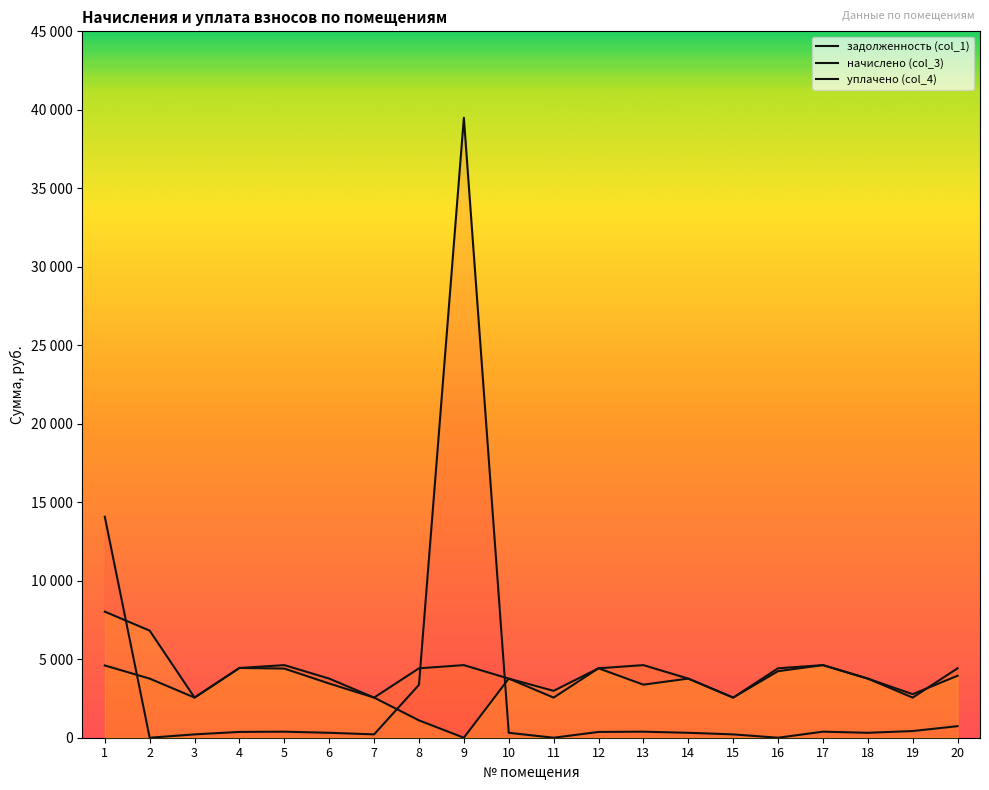

Rank the series by their average value, from lowest to highest.

задолженность (col_1), уплачено (col_4), начислено (col_3)